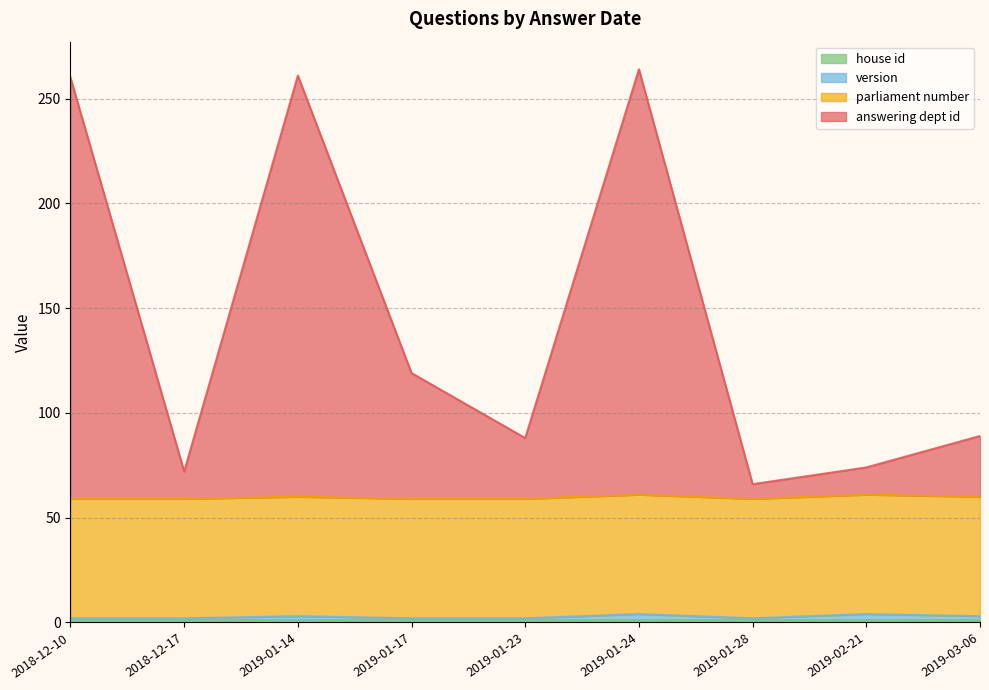

Which series ends up on top after the final intersection of parliament number and answering dept id?

answering dept id